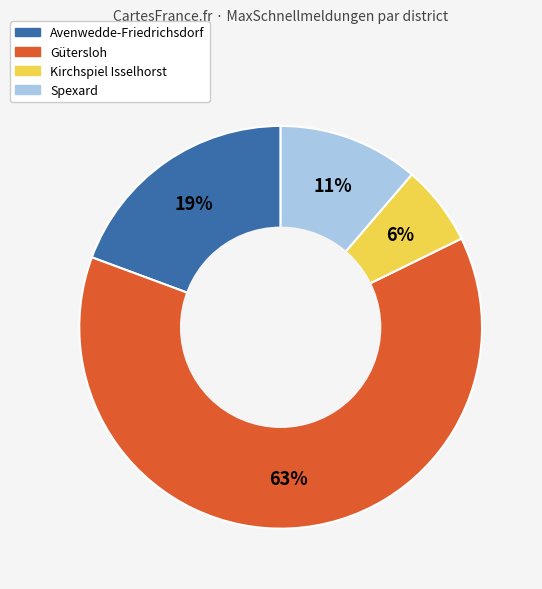

To the nearest percent, what is the average slice percentage?

25%